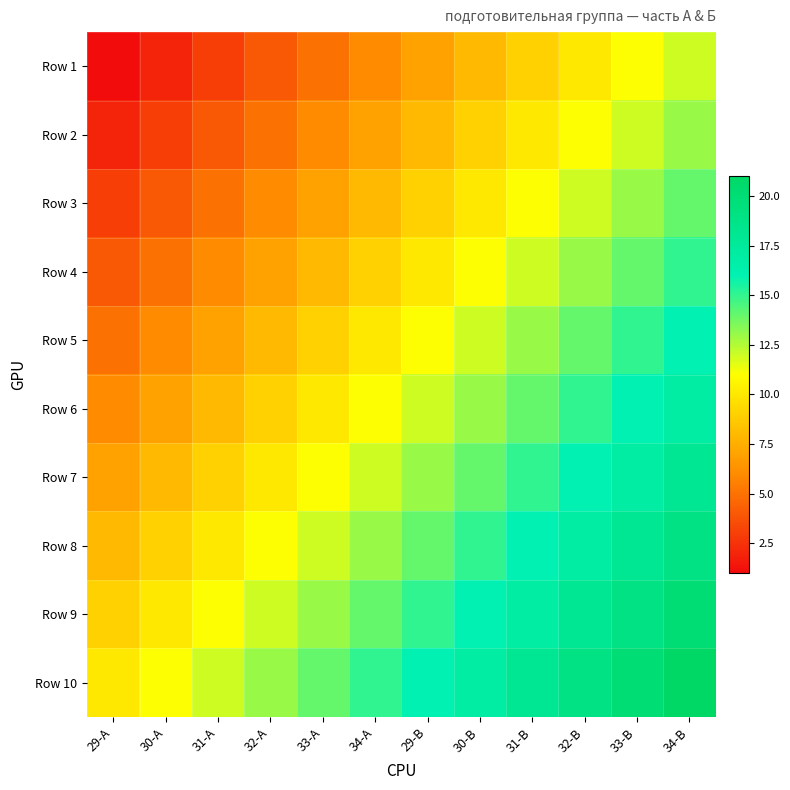

What is the maximum value shown in the chart?

21